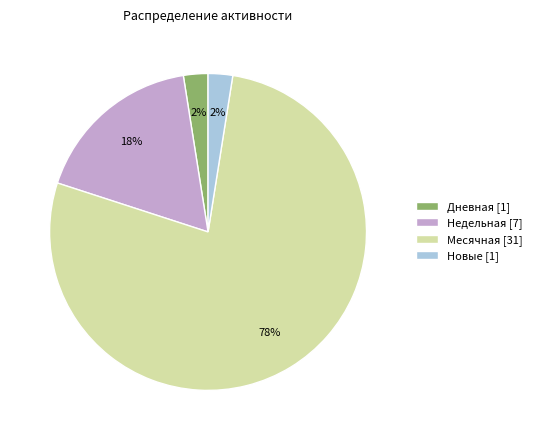

Which category has the biggest portion of the pie?

Месячная [31]